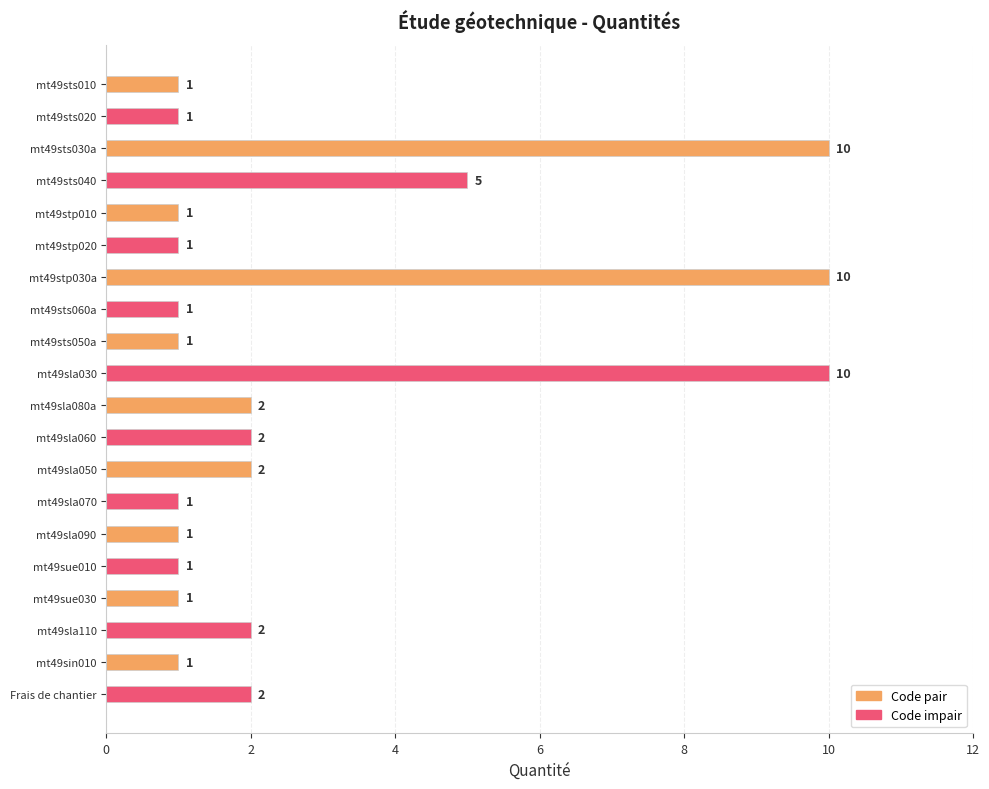

Approximately how many times larger is the value at mt49sla080a compared to mt49sla110?

1.0